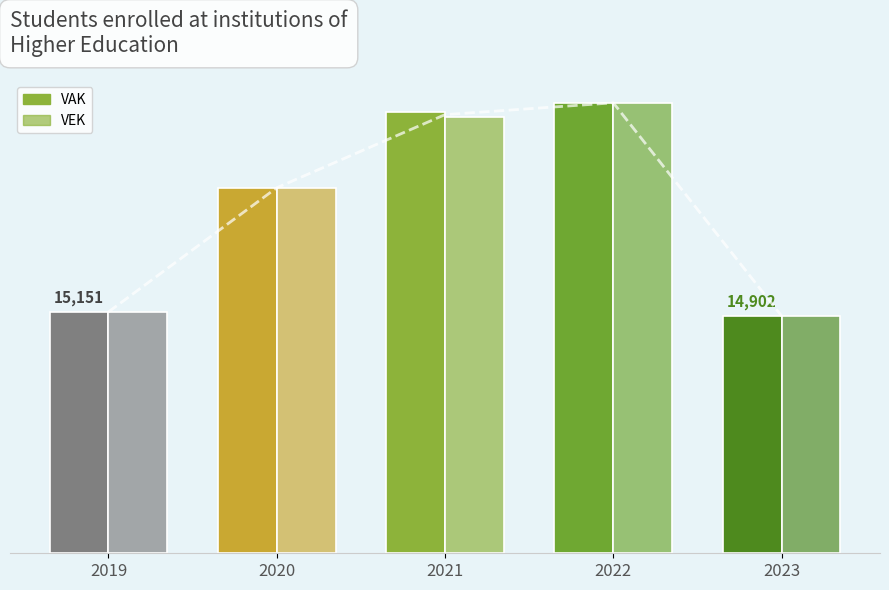

What is the sum of the VAK values at 2021 and 2020?

50640